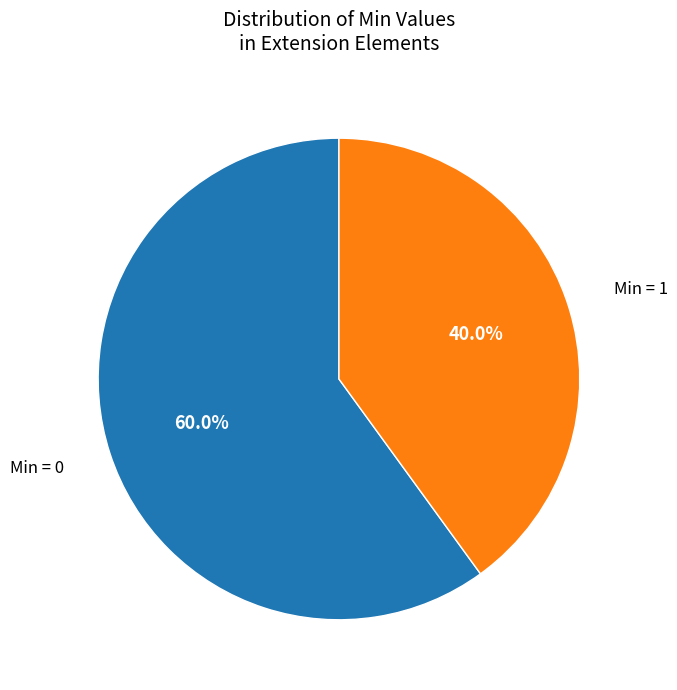

Is there any slice that represents more than half of the pie?

Yes